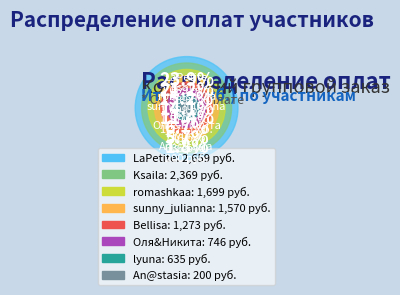

What percentage is NOT represented by lyuna?

94.3%